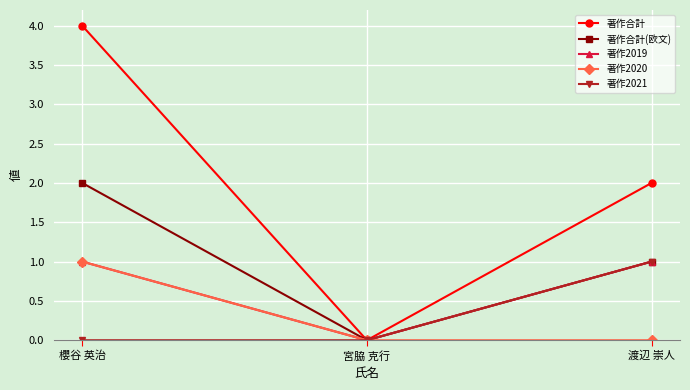

What is the sum of the 著作合計 values at 櫻谷 英治 and 宮脇 克行?

4